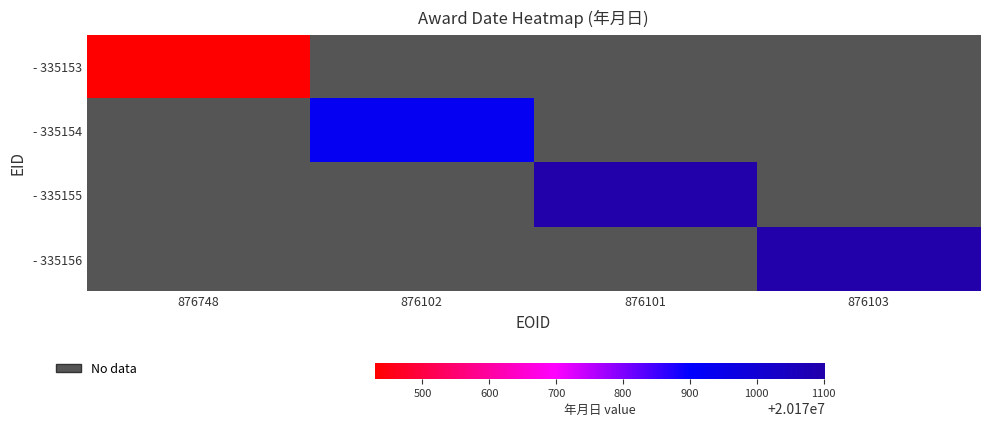

Between 876102 and 876101, which is larger?

876101